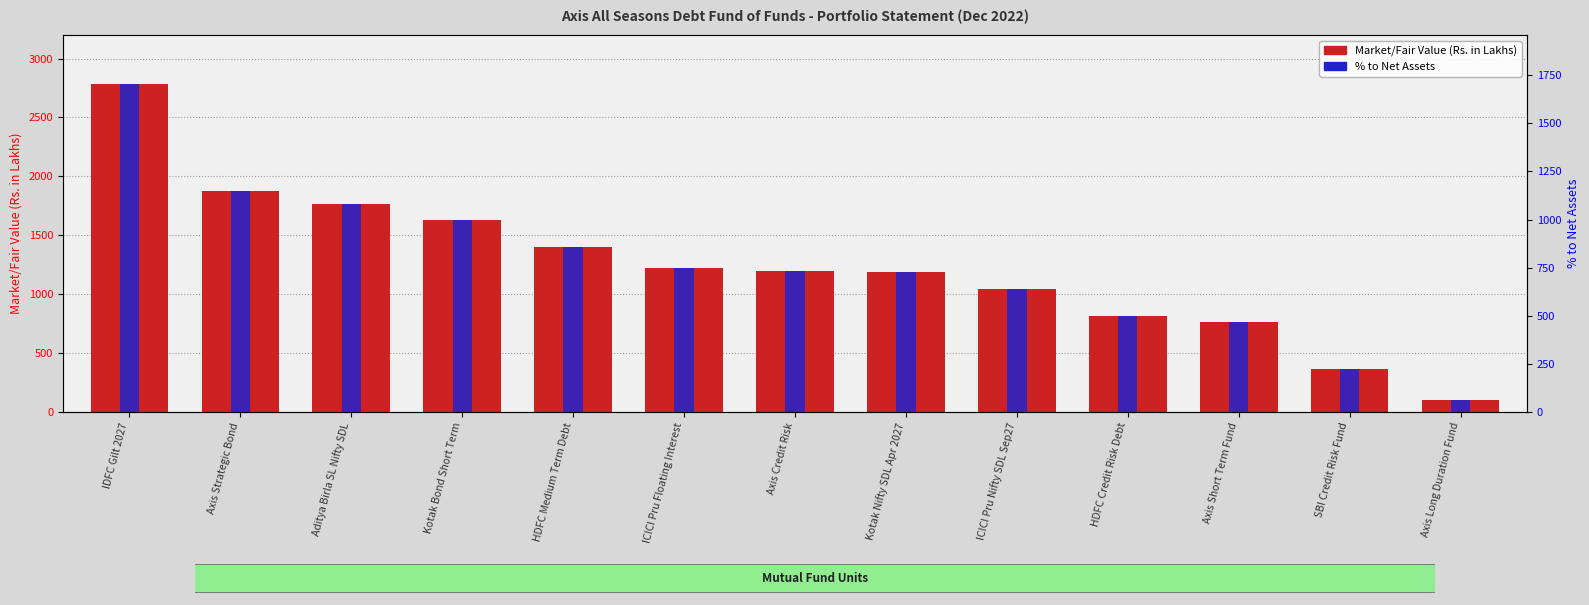

At which category does the chart reach its minimum across all series?

Axis Long Duration Fund